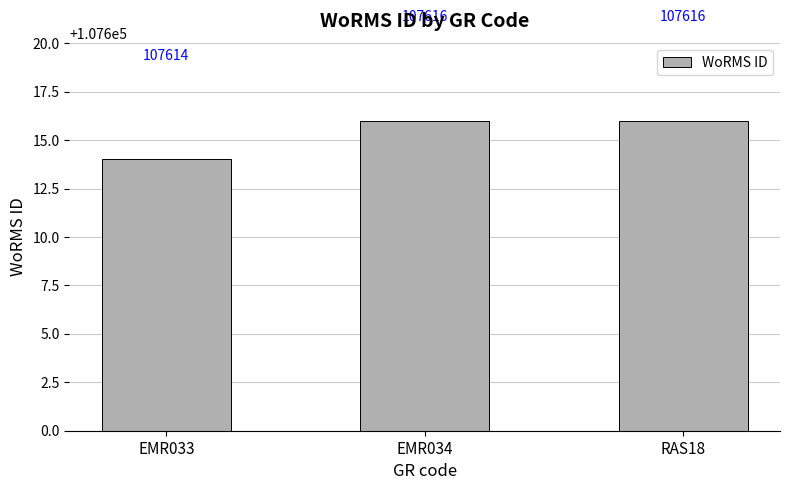

How many values are below 107616?

1